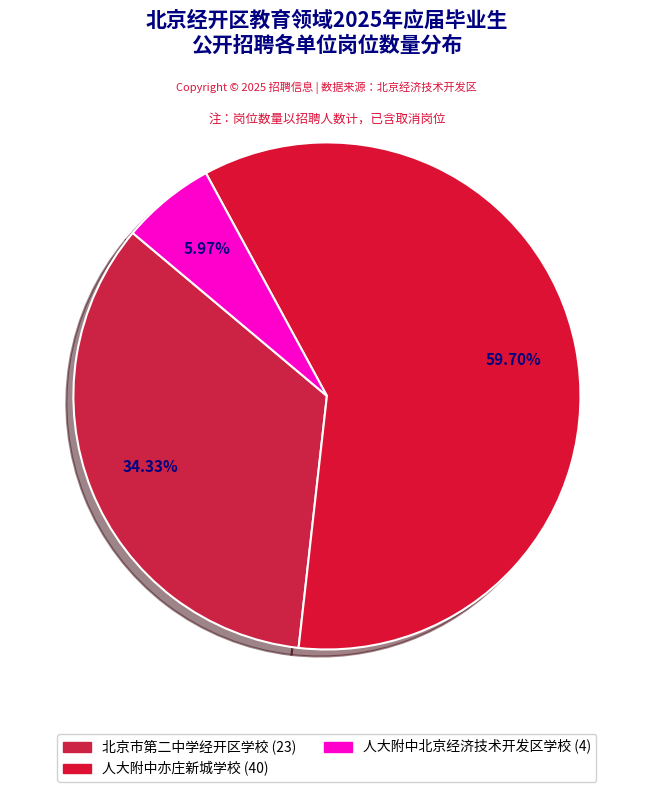

How many segments does this pie chart have?

3